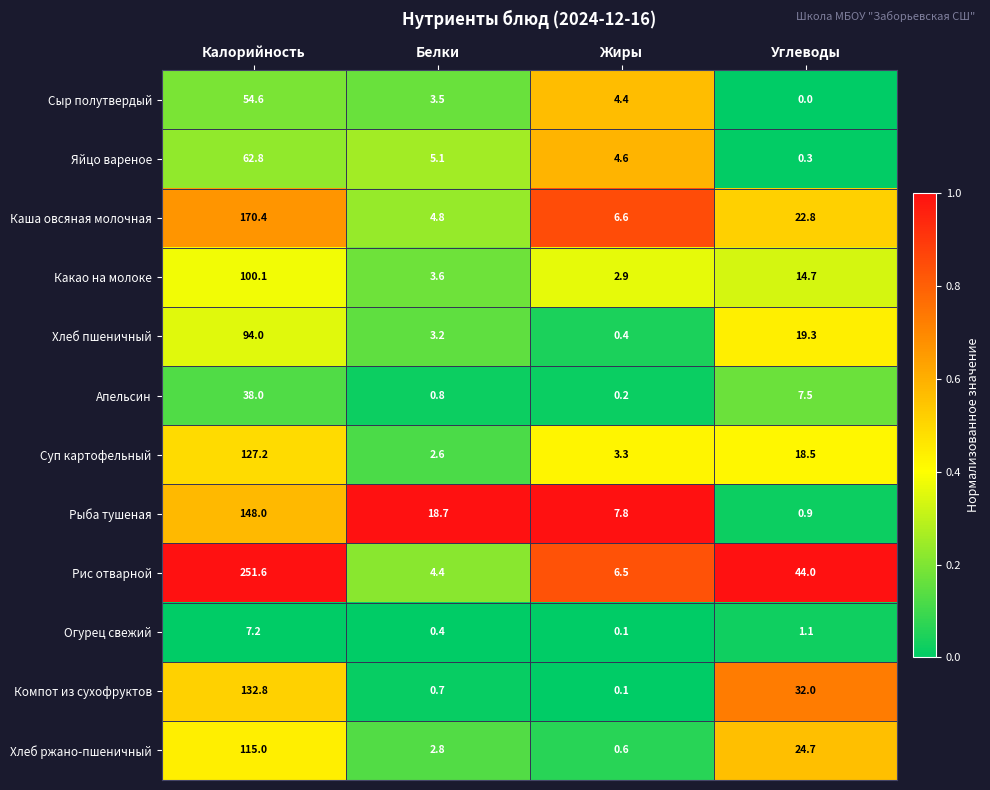

Which category has the highest value across all series?

Калорийность